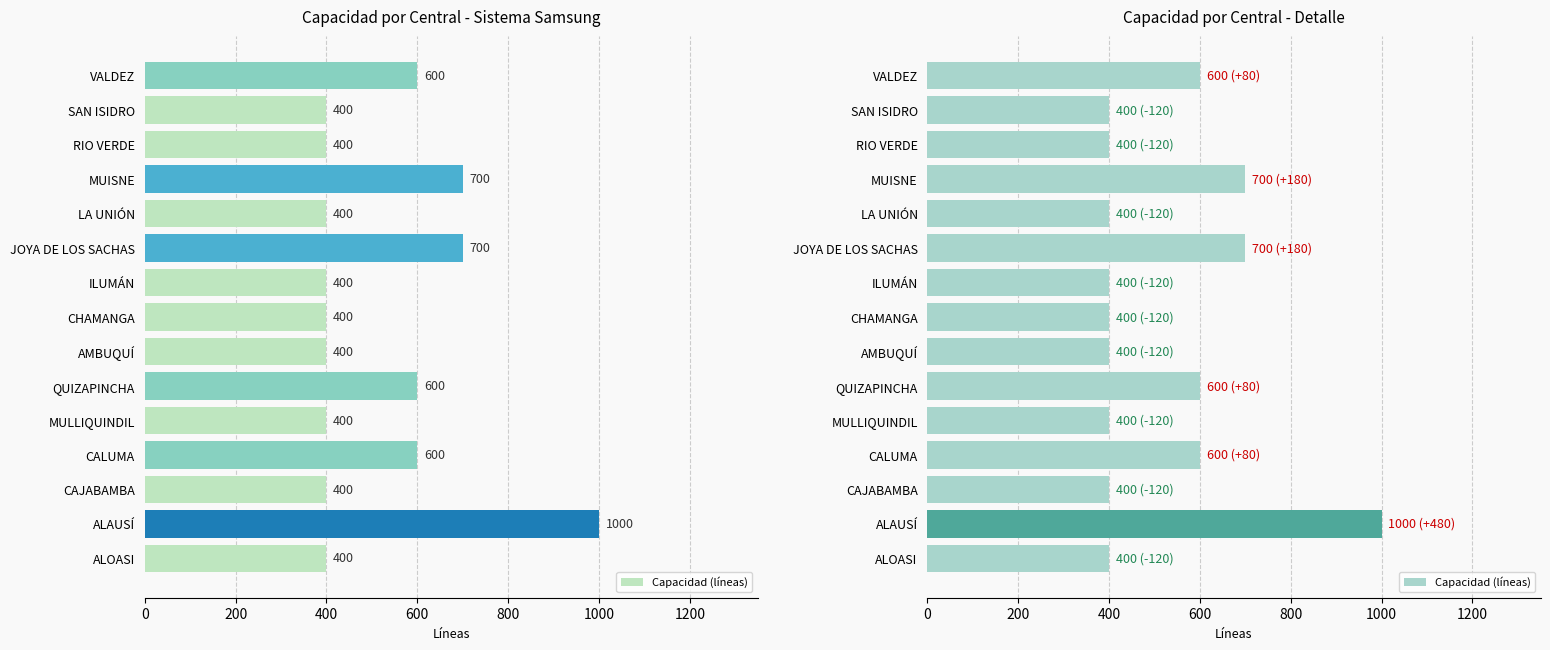

What is the smallest value displayed?

400